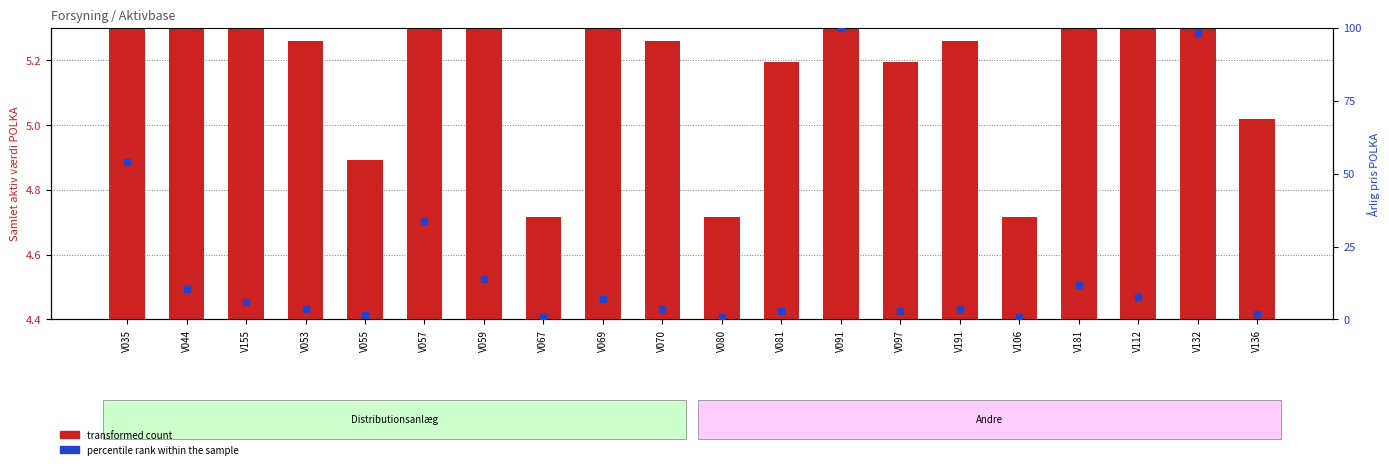

Which series has the largest total across all categories?

percentile rank within the sample